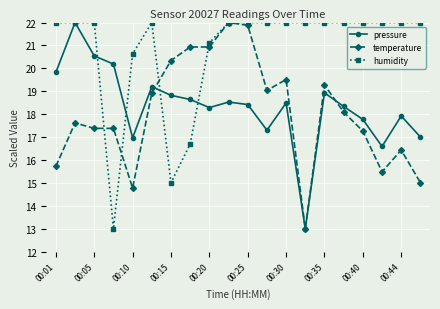

What is the maximum value for pressure?

22.0